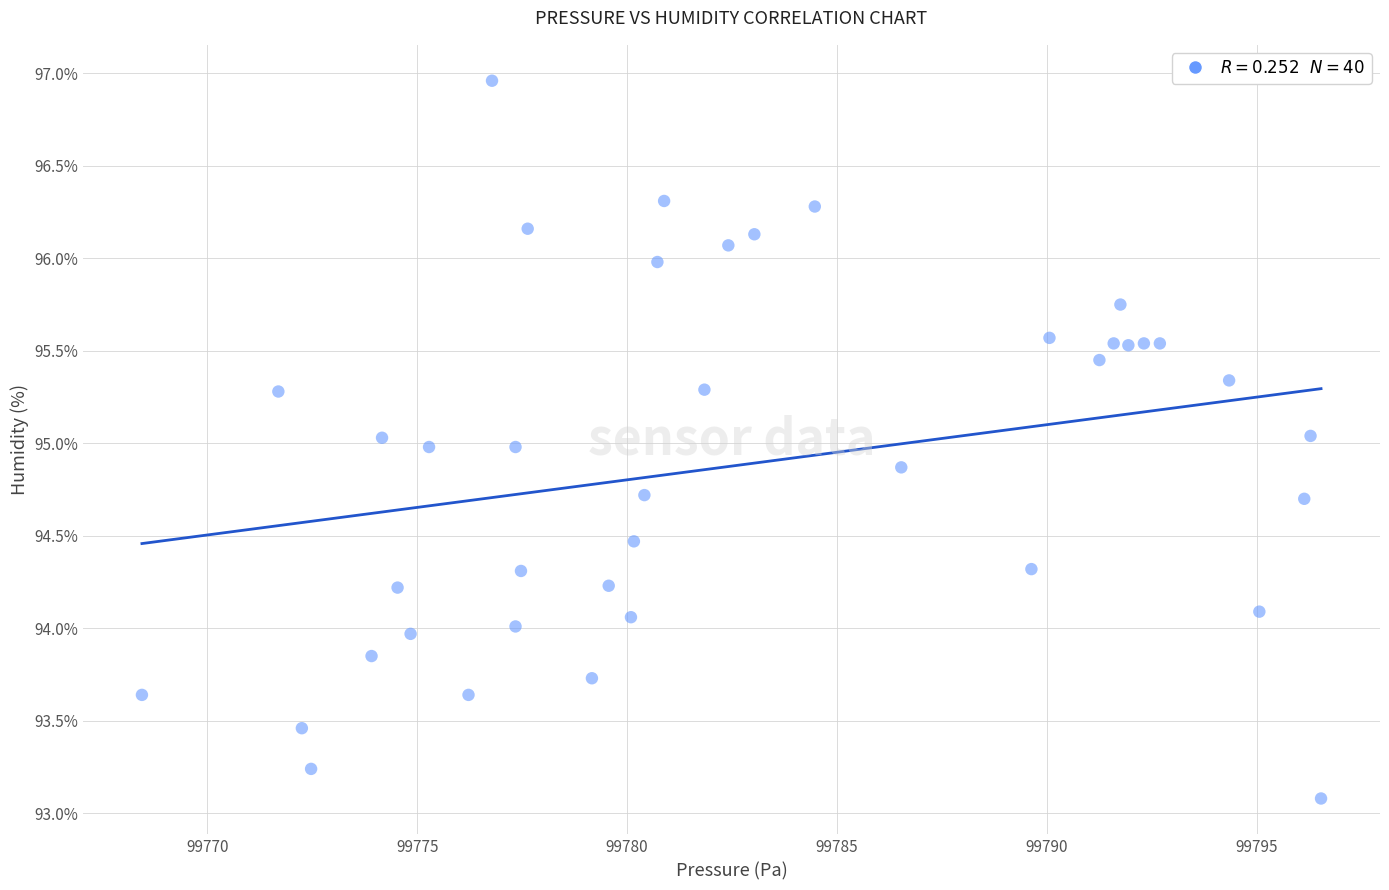

What is the range of Y values (max minus min)?

3.9